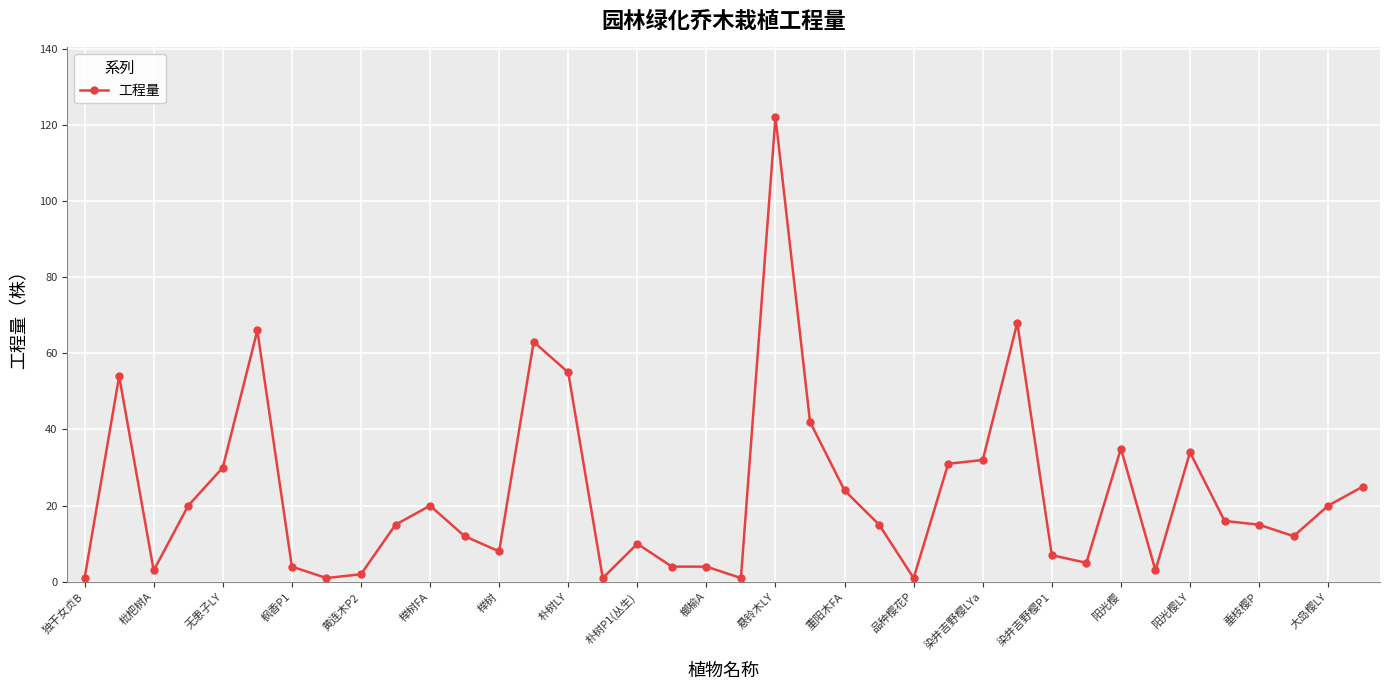

What is the sum of all values?

881